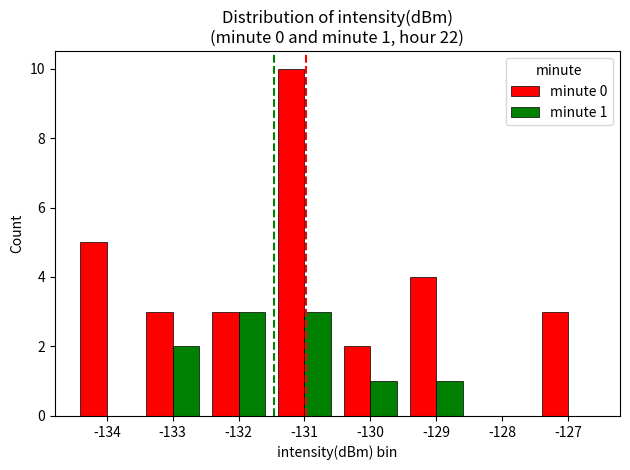

Which category has the highest value in the minute 0 series?

-131